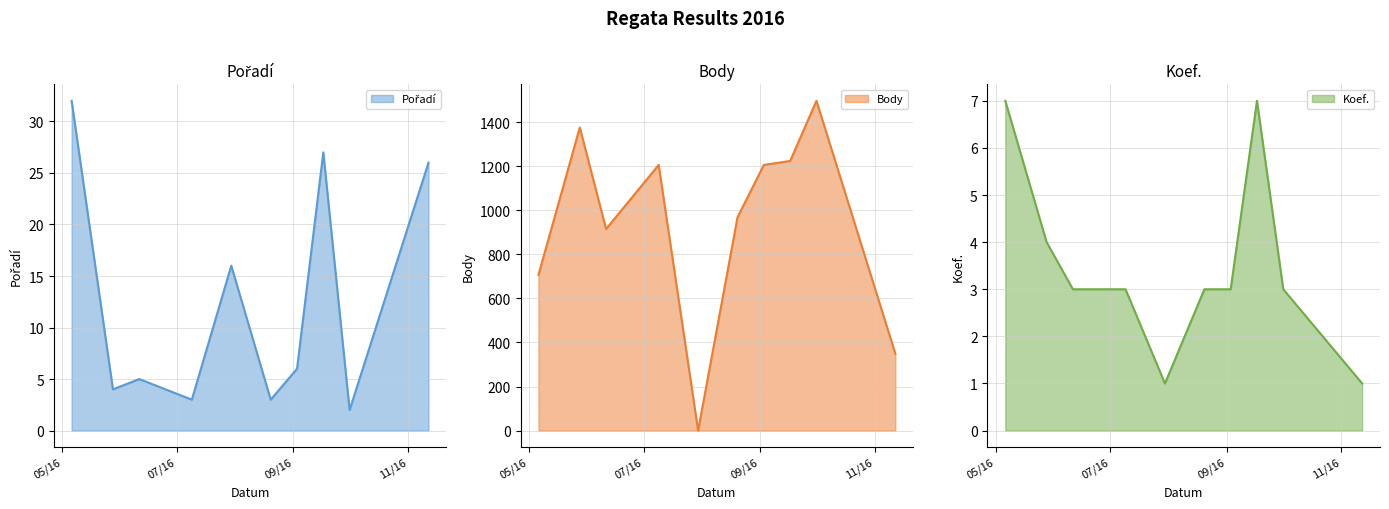

Reading left to right, list all the values displayed in this chart.

Pořadí: 2016-05-06=32	2016-05-28=4	2016-06-11=5	2016-07-09=3	2016-07-30=16	2016-08-20=3	2016-09-03=6	2016-09-17=27	2016-10-01=2	2016-11-12=26
Body: 2016-05-06=707	2016-05-28=1376	2016-06-11=915	2016-07-09=1206	2016-07-30=0	2016-08-20=969	2016-09-03=1206	2016-09-17=1224	2016-10-01=1497	2016-11-12=349
Koef.: 2016-05-06=7	2016-05-28=4	2016-06-11=3	2016-07-09=3	2016-07-30=1	2016-08-20=3	2016-09-03=3	2016-09-17=7	2016-10-01=3	2016-11-12=1